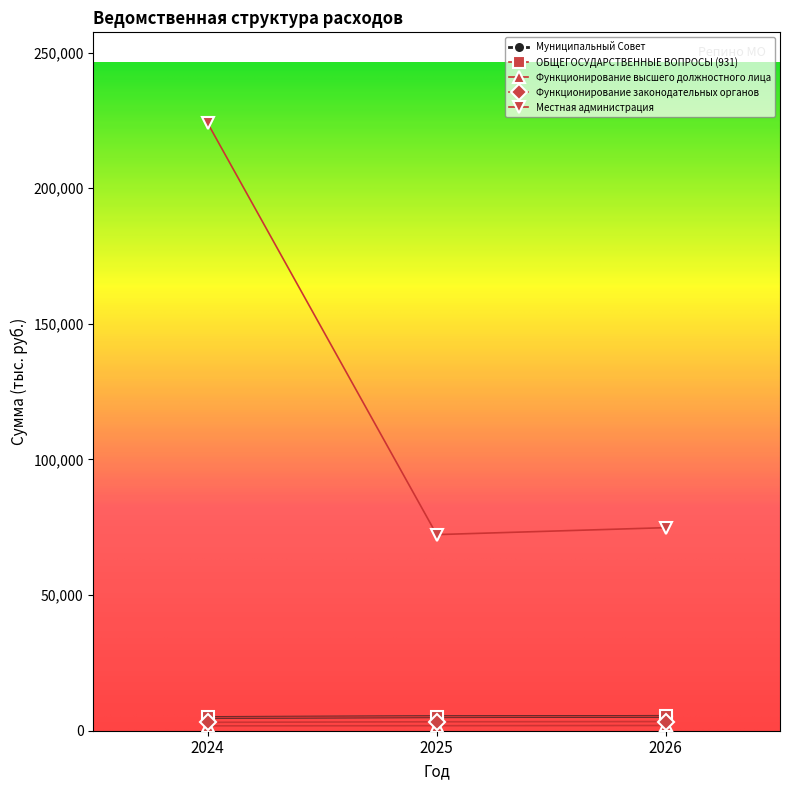

Does the chart have visible grid lines?

No